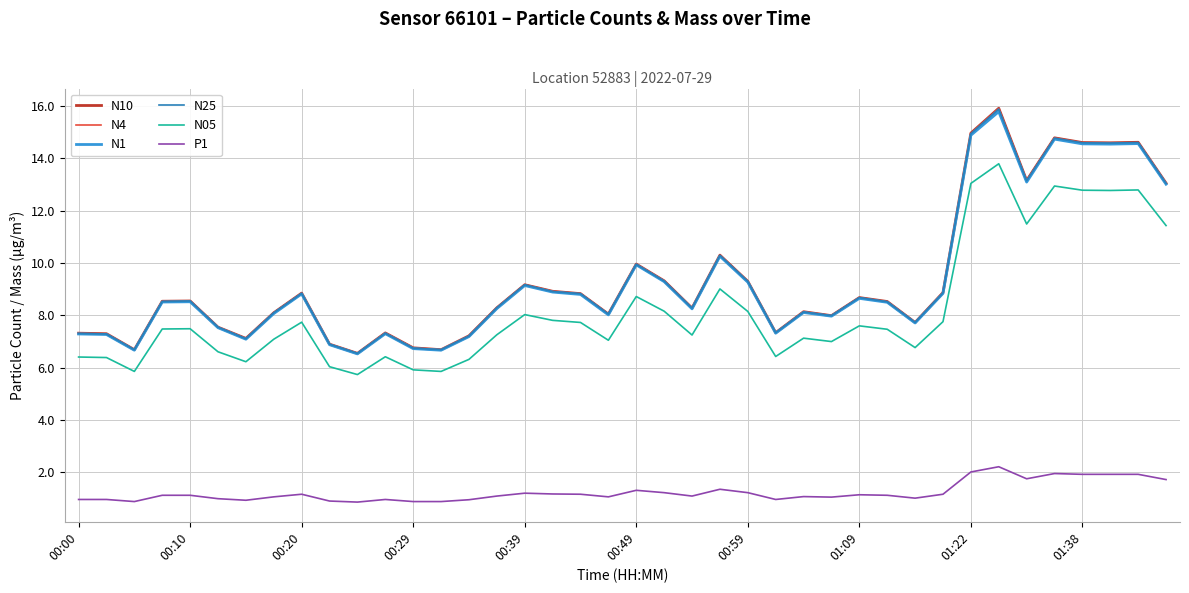

True or false: N05 and N1 cross at least once.

False